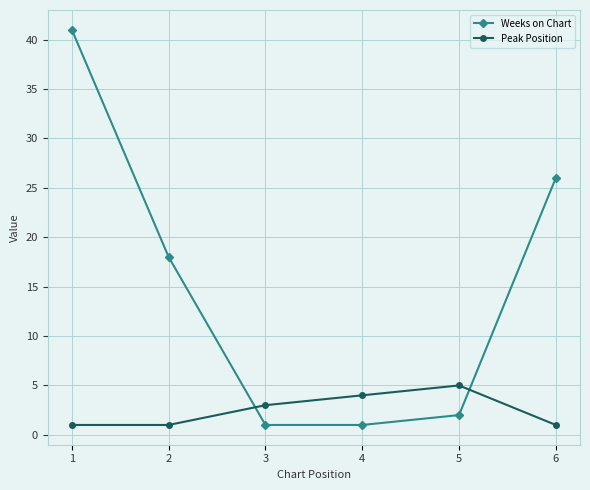

The Weeks on Chart series shows 36 at 6. True or false?

False